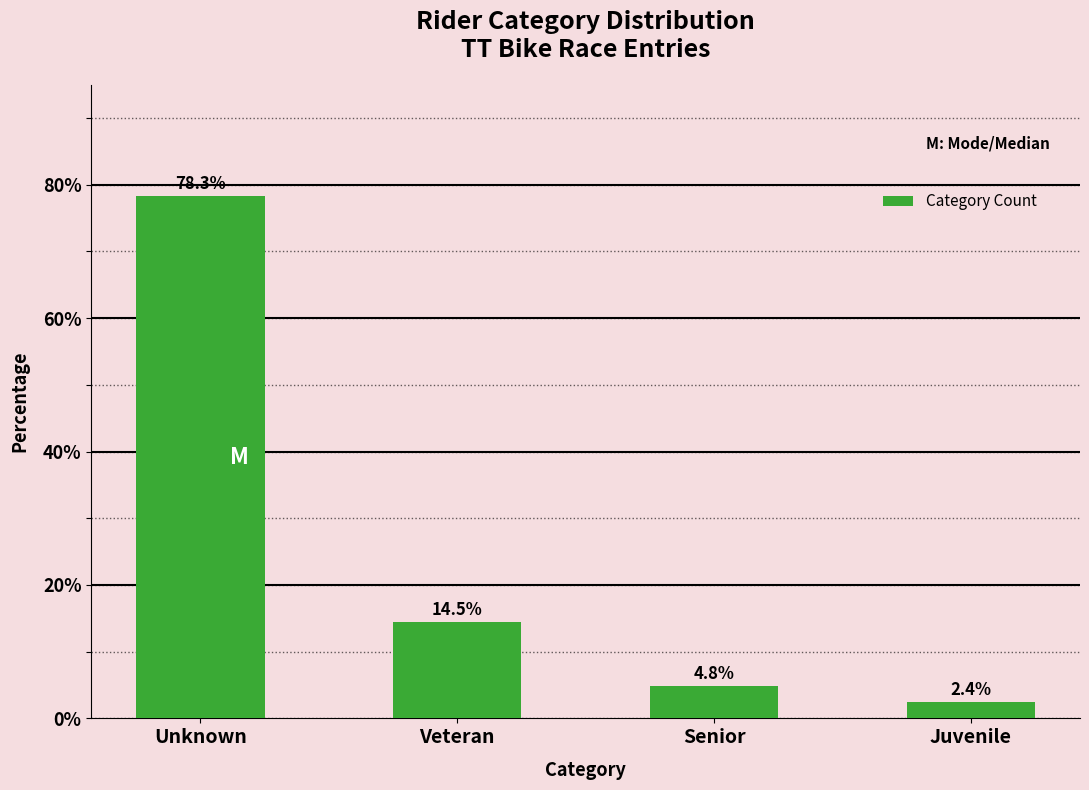

Reading left to right, extract all data points from this chart.

Unknown=78.3	Veteran=14.5	Senior=4.8	Juvenile=2.4